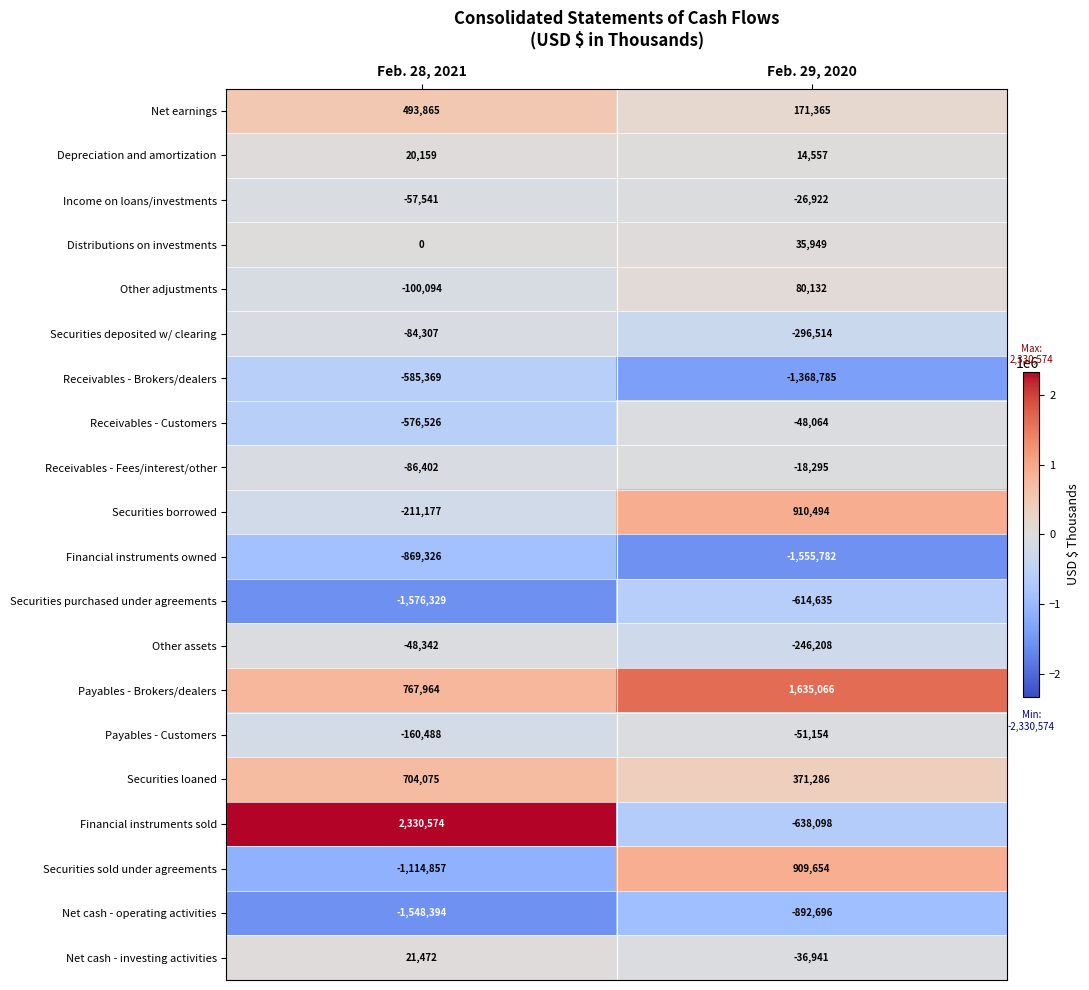

Between Feb. 28, 2021 and Feb. 29, 2020, which series saw the biggest shift?

Financial instruments sold